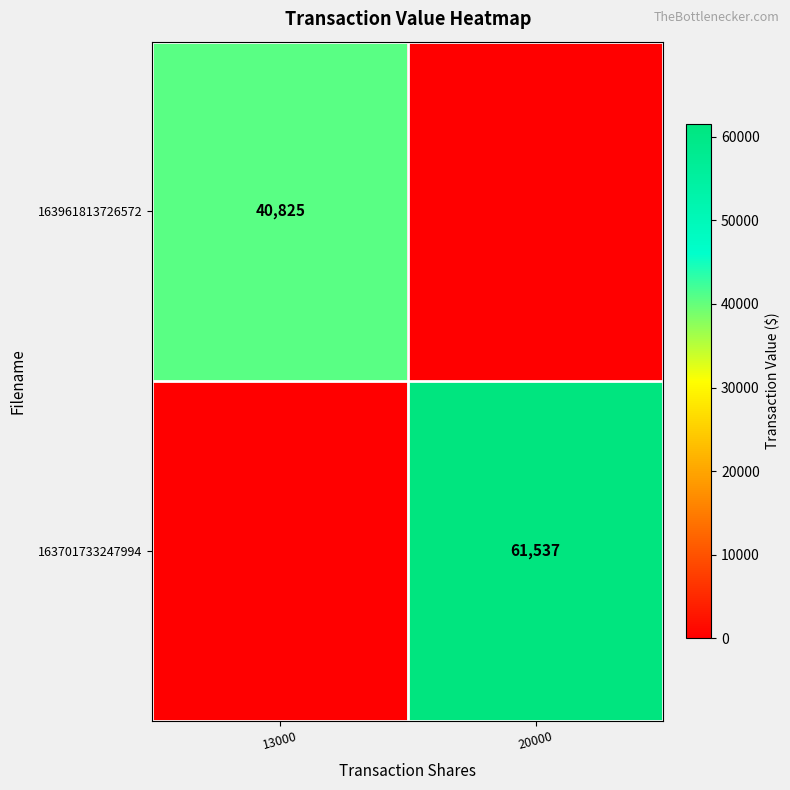

The value of 163701733247994 at 20000 is 61537. True or false?

True